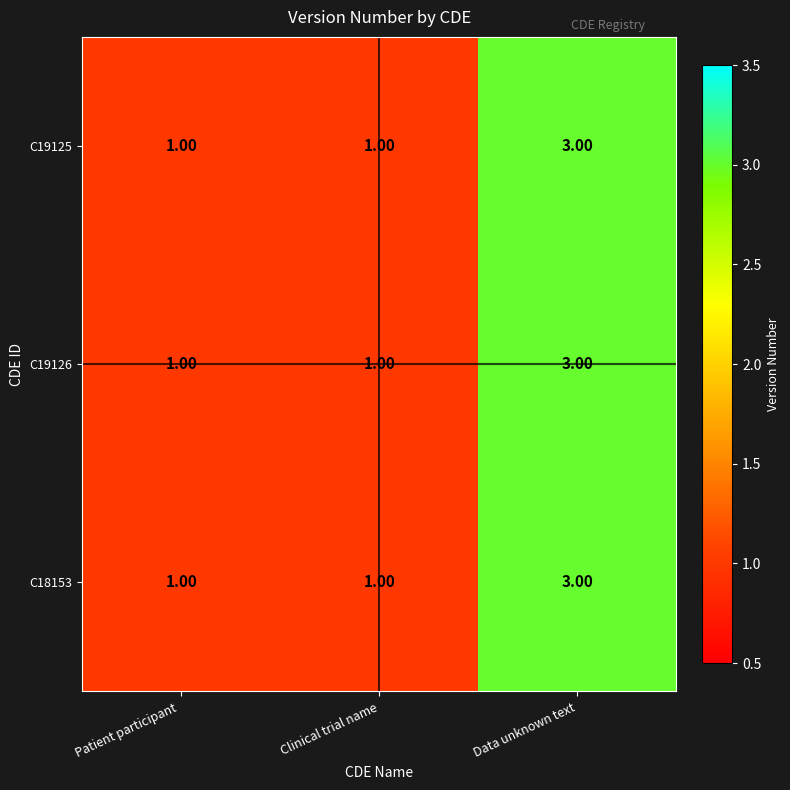

Which label corresponds to the largest value in the chart?

Data unknown text